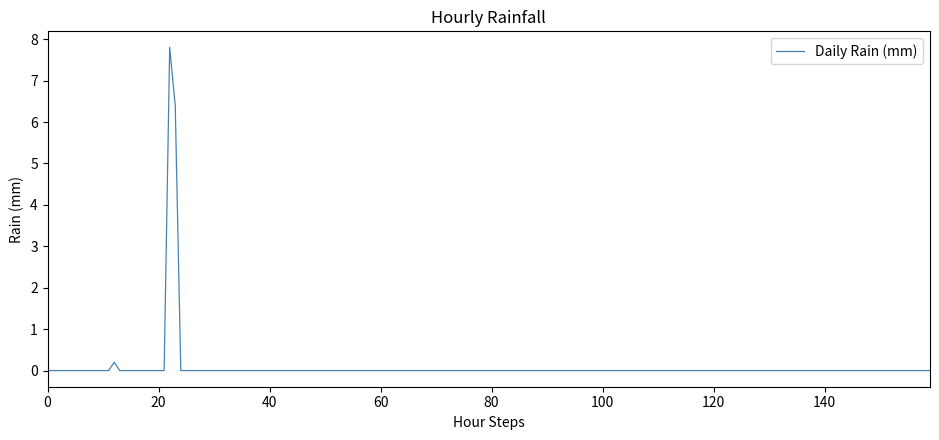

What is the average value?

0.1